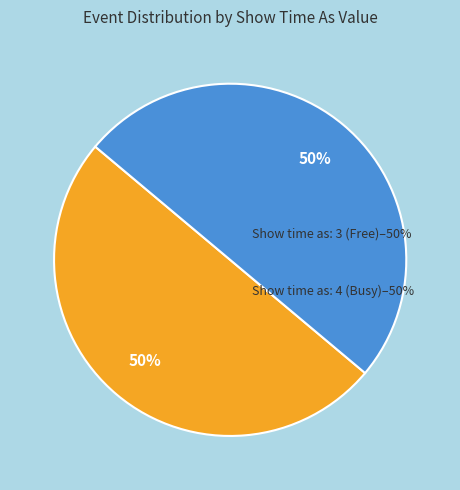

Count the number of slices in the pie.

2